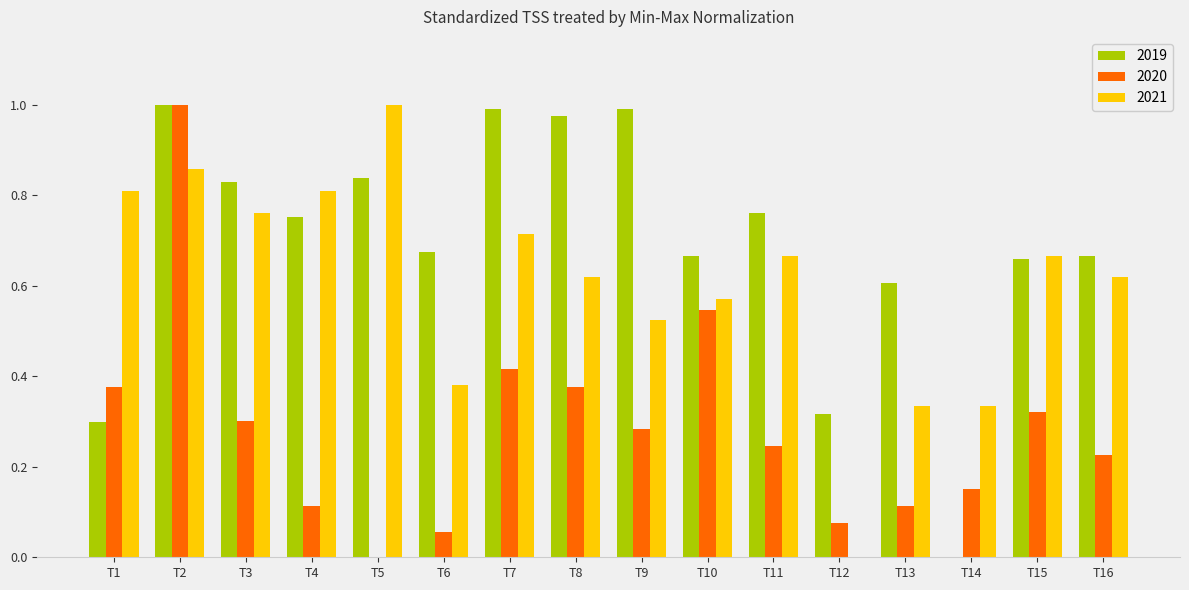

Is it true that 2020 equals 0.5 at T15?

False